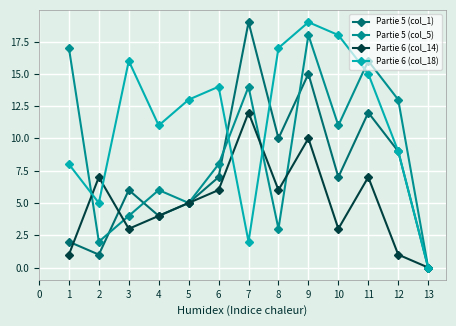

List the series in order of their overall mean, highest first.

Partie 6 (col_18), Partie 5 (col_5), Partie 5 (col_1), Partie 6 (col_14)